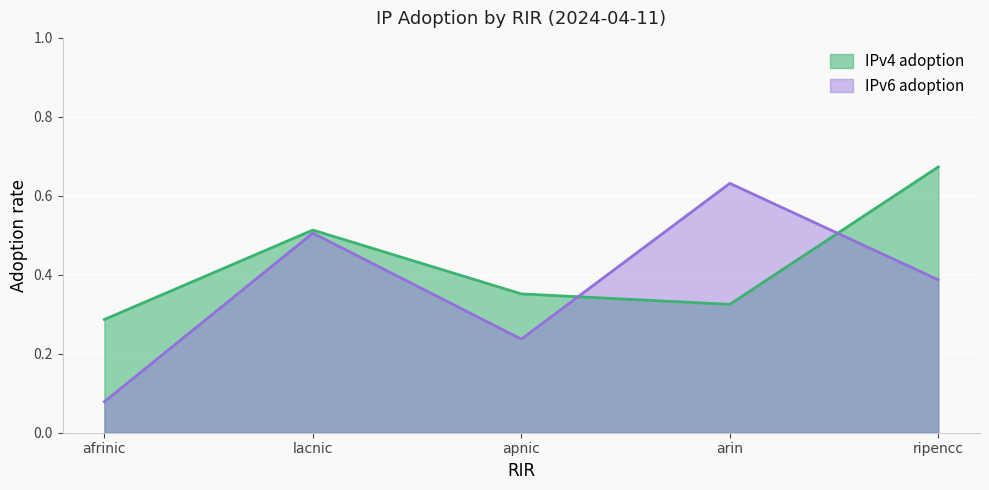

Rank the series by their average value, from highest to lowest.

IPv4 adoption, IPv6 adoption